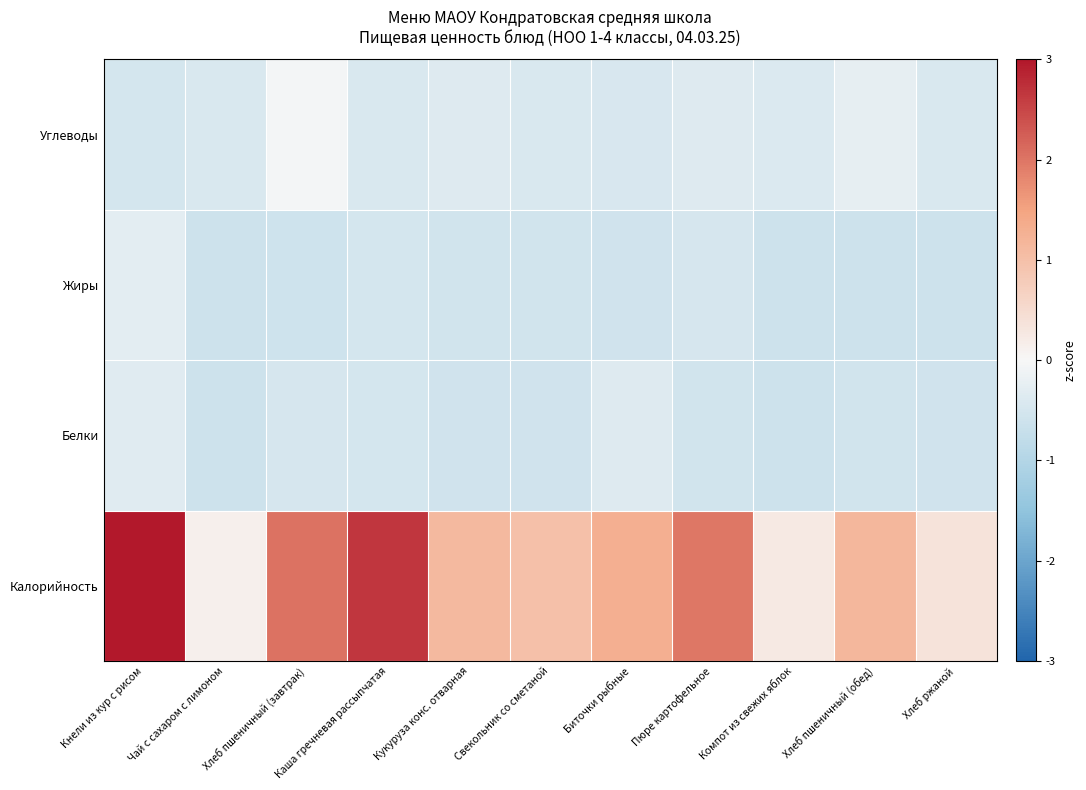

Reading right to left, extract all data points from this chart.

Калорийность: Хлеб ржаной=0.4	Хлеб пшеничный (обед)=1.2	Компот из свежих яблок=0.2	Пюре картофельное=2.0	Биточки рыбные=1.3	Свекольник со сметаной=1.0	Кукуруза конс. отварная=1.1	Каша гречневая рассыпчатая=2.7	Хлеб пшеничный (завтрак)=2.0	Чай с сахаром с лимоном=0.1	Кнели из кур с рисом=3.9
Белки: Хлеб ржаной=-0.6	Хлеб пшеничный (обед)=-0.6	Компот из свежих яблок=-0.6	Пюре картофельное=-0.6	Биточки рыбные=-0.4	Свекольник со сметаной=-0.6	Кукуруза конс. отварная=-0.6	Каша гречневая рассыпчатая=-0.5	Хлеб пшеничный (завтрак)=-0.5	Чай с сахаром с лимоном=-0.6	Кнели из кур с рисом=-0.3
Жиры: Хлеб ржаной=-0.6	Хлеб пшеничный (обед)=-0.6	Компот из свежих яблок=-0.6	Пюре картофельное=-0.5	Биточки рыбные=-0.6	Свекольник со сметаной=-0.5	Кукуруза конс. отварная=-0.6	Каша гречневая рассыпчатая=-0.5	Хлеб пшеничный (завтрак)=-0.6	Чай с сахаром с лимоном=-0.6	Кнели из кур с рисом=-0.3
Углеводы: Хлеб ржаной=-0.4	Хлеб пшеничный (обед)=-0.2	Компот из свежих яблок=-0.4	Пюре картофельное=-0.4	Биточки рыбные=-0.4	Свекольник со сметаной=-0.4	Кукуруза конс. отварная=-0.4	Каша гречневая рассыпчатая=-0.4	Хлеб пшеничный (завтрак)=-0.1	Чай с сахаром с лимоном=-0.4	Кнели из кур с рисом=-0.5